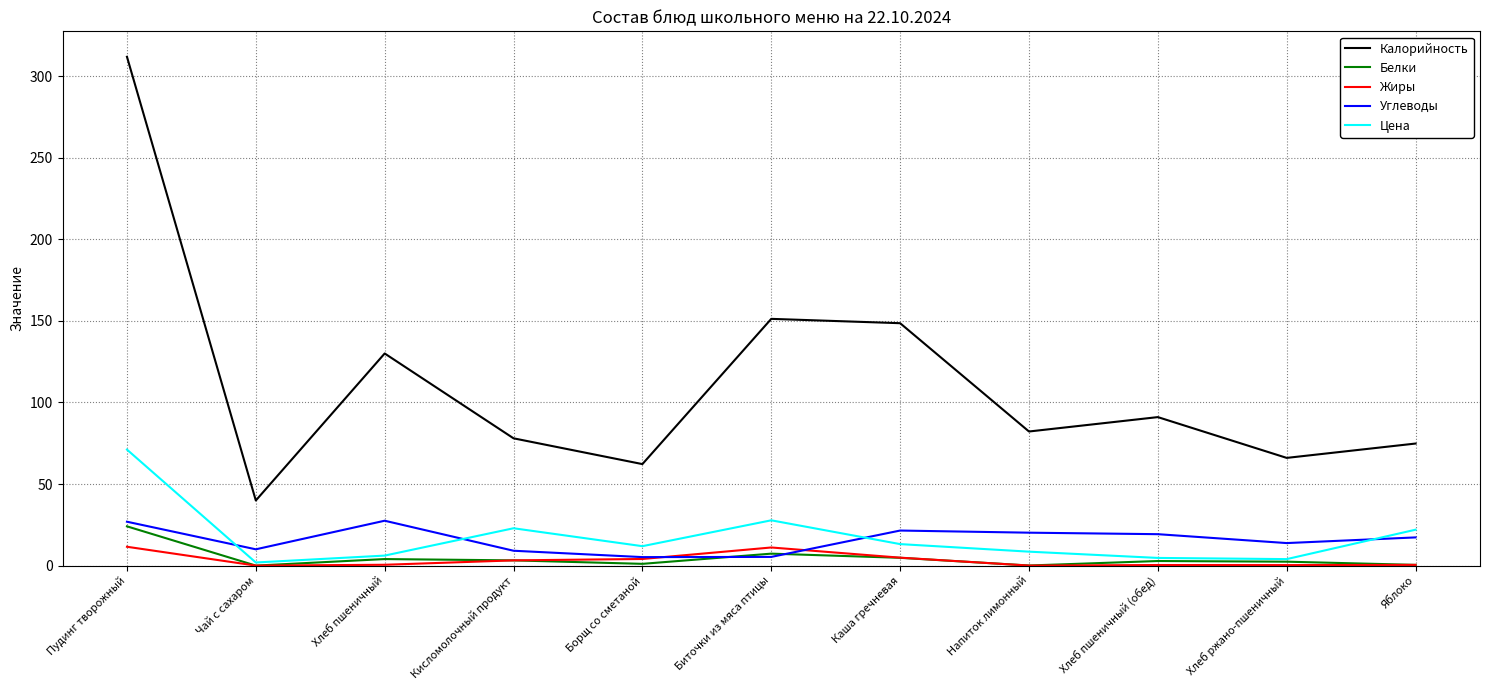

Which series has the largest total across all categories?

Калорийность